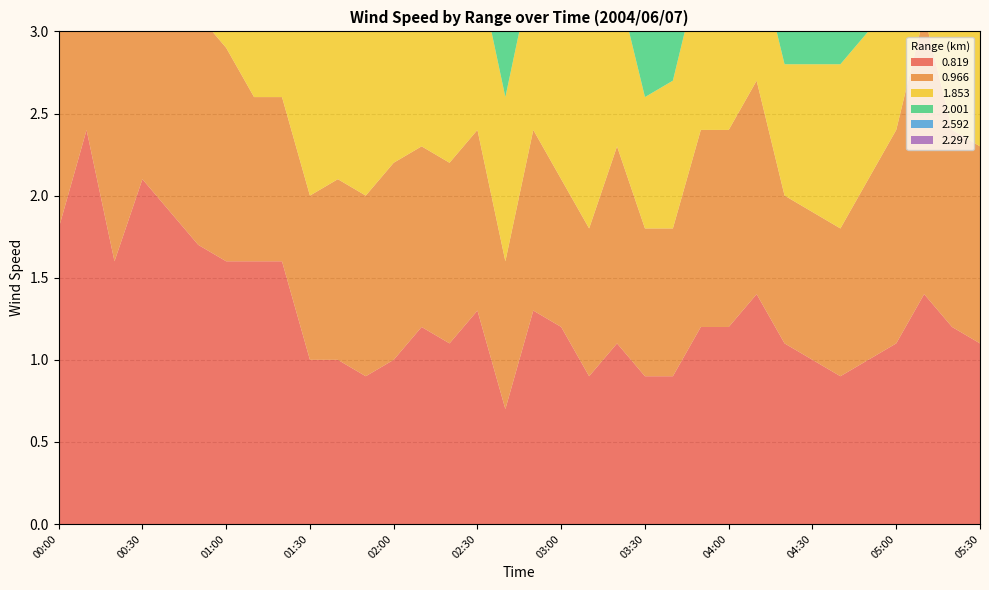

Reading left to right, extract all data points from this chart.

0.819: 00:00=1.8	00:10=2.4	00:20=1.6	00:30=2.1	00:40=1.9	00:50=1.7	01:00=1.6	01:10=1.6	01:20=1.6	01:30=1.0	01:40=1.0	01:50=0.9	02:00=1.0	02:10=1.2	02:20=1.1	02:30=1.3	02:40=0.7	02:50=1.3	03:00=1.2	03:10=0.9	03:20=1.1	03:30=0.9	03:40=0.9	03:50=1.2	04:00=1.2	04:10=1.4	04:20=1.1	04:30=1.0	04:40=0.9	04:50=1.0	05:00=1.1	05:10=1.4	05:20=1.2	05:30=1.1
0.966: 00:00=1.9	00:10=1.7	00:20=1.6	00:30=1.4	00:40=1.7	00:50=1.4	01:00=1.3	01:10=1.0	01:20=1.0	01:30=1.0	01:40=1.1	01:50=1.1	02:00=1.2	02:10=1.1	02:20=1.1	02:30=1.1	02:40=0.9	02:50=1.1	03:00=0.9	03:10=0.9	03:20=1.2	03:30=0.9	03:40=0.9	03:50=1.2	04:00=1.2	04:10=1.3	04:20=0.9	04:30=0.9	04:40=0.9	04:50=1.1	05:00=1.3	05:10=1.7	05:20=1.2	05:30=1.2
1.853: 00:00=1.4	00:10=1.6	00:20=1.8	00:30=1.6	00:40=1.6	00:50=1.1	01:00=1.9	01:10=1.4	01:20=1.2	01:30=1.3	01:40=1.2	01:50=1.3	02:00=1.2	02:10=1.3	02:20=1.1	02:30=1.0	02:40=1.0	02:50=1.0	03:00=1.0	03:10=1.2	03:20=1.0	03:30=0.8	03:40=0.9	03:50=1.0	04:00=1.1	04:10=0.8	04:20=0.8	04:30=0.9	04:40=1.0	04:50=0.9	05:00=1.0	05:10=1.3	05:20=0.9	05:30=0.9
2.001: 00:00=1.5	00:10=1.9	00:20=1.7	00:30=1.7	00:40=1.3	00:50=1.4	01:00=1.5	01:10=1.4	01:20=1.3	01:30=1.6	01:40=1.5	01:50=1.5	02:00=1.3	02:10=1.5	02:20=1.1	02:30=0.9	02:40=1.0	02:50=1.2	03:00=1.1	03:10=1.2	03:20=0.9	03:30=1.1	03:40=1.1	03:50=1.1	04:00=1.0	04:10=0.8	04:20=0.9	04:30=1.1	04:40=1.0	04:50=0.9	05:00=0.8	05:10=1.2	05:20=0.8	05:30=0.8
2.592: 00:00=1.0	00:10=1.1	00:20=1.2	00:30=1.0	00:40=1.3	00:50=1.1	01:00=1.0	01:10=1.4	01:20=1.2	01:30=1.1	01:40=1.6	01:50=1.0	02:00=1.0	02:10=1.1	02:20=1.2	02:30=1.0	02:40=0.9	02:50=1.2	03:00=1.2	03:10=0.9	03:20=1.0	03:30=1.2	03:40=1.1	03:50=1.0	04:00=1.0	04:10=1.0	04:20=1.0	04:30=0.7	04:40=0.8	04:50=1.0	05:00=1.1	05:10=1.1	05:20=1.2	05:30=1.2
2.297: 00:00=1.1	00:10=1.3	00:20=1.7	00:30=0.4	00:40=1.1	00:50=1.2	01:00=1.1	01:10=1.4	01:20=1.6	01:30=1.4	01:40=1.6	01:50=1.4	02:00=1.3	02:10=1.2	02:20=1.5	02:30=1.3	02:40=0.9	02:50=1.1	03:00=1.1	03:10=1.2	03:20=0.9	03:30=0.9	03:40=0.9	03:50=1.0	04:00=1.2	04:10=0.9	04:20=1.0	04:30=1.0	04:40=0.9	04:50=0.7	05:00=0.9	05:10=1.3	05:20=1.0	05:30=1.0